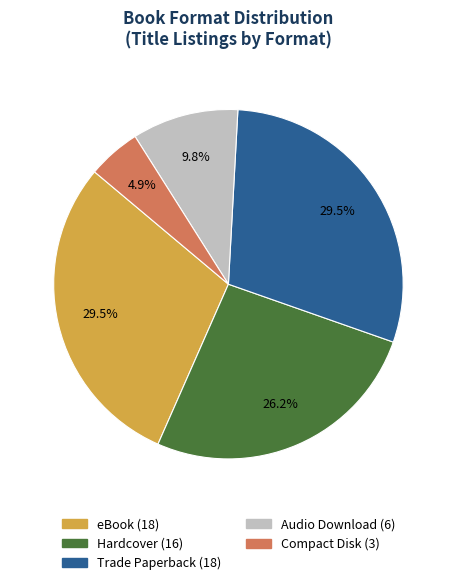

To the nearest percent, what is the difference between the Compact Disk and eBook slice percentages?

25%